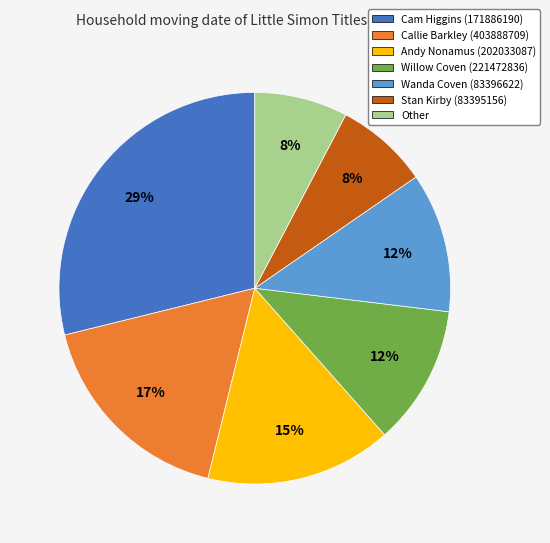

To the nearest percent, what portion does Other represent?

8%